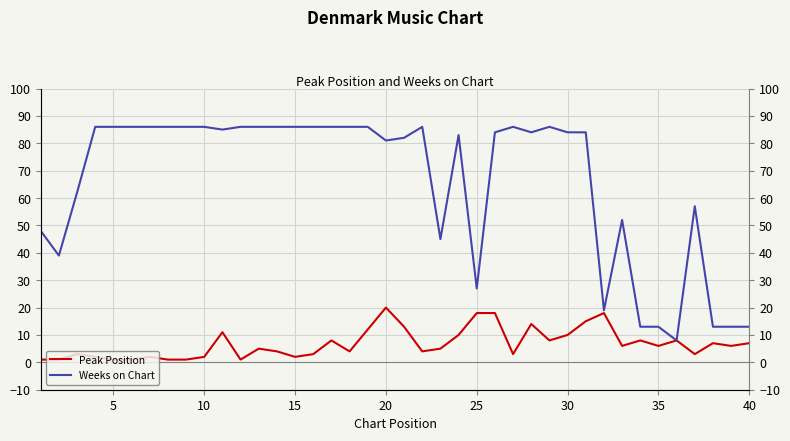

What are all the series names shown in the legend?

Peak Position, Weeks on Chart